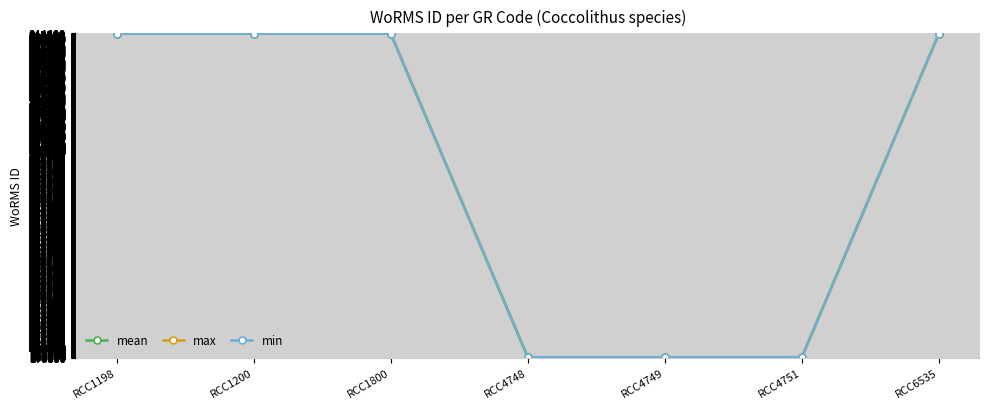

What is the total value across all series at RCC1200?

2531997